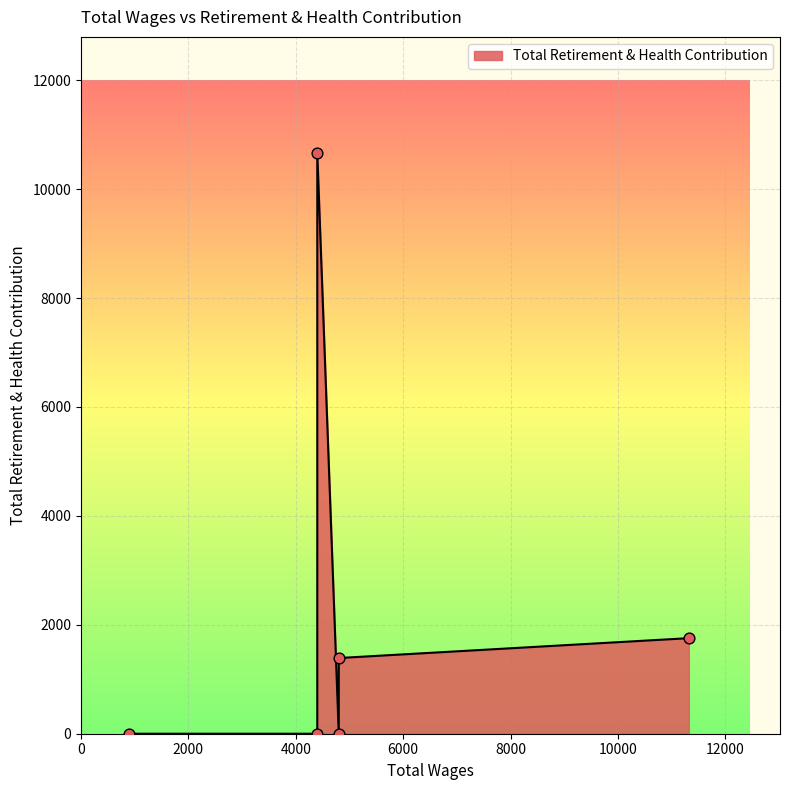

Which has a higher value, 4800.0 or 4400.0?

4400.0